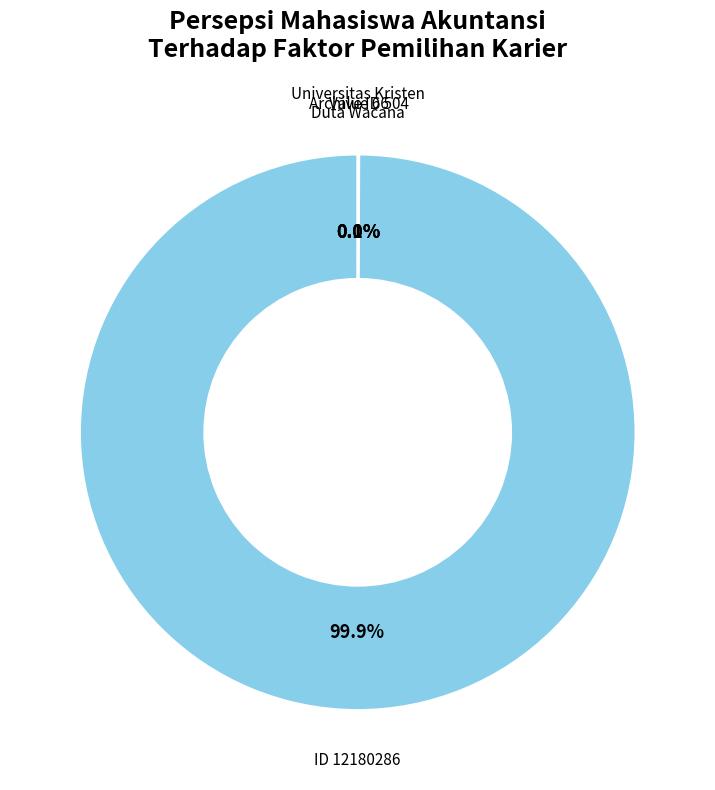

Which slice is the largest?

ID 12180286